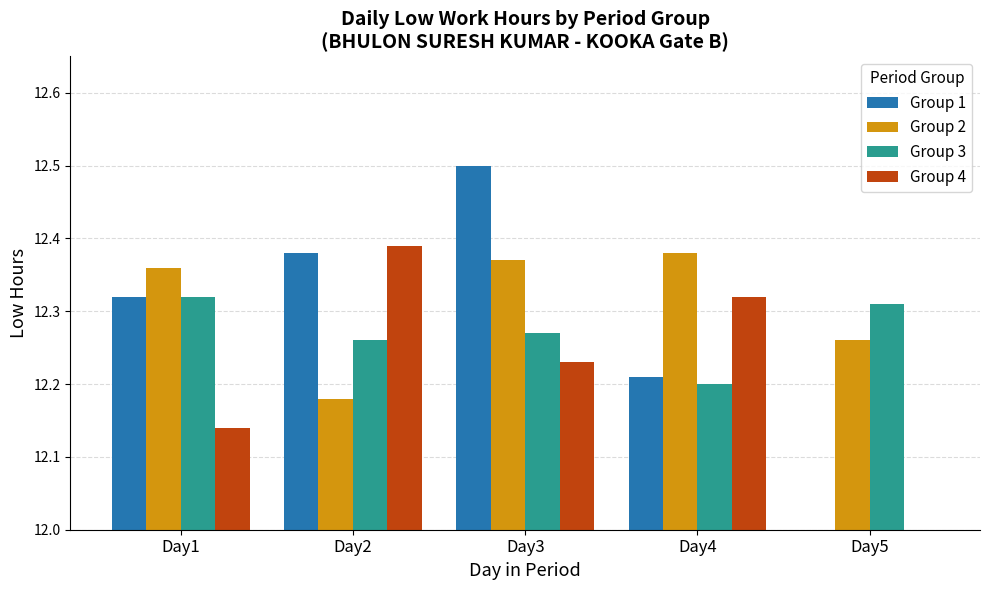

Reading left to right, what are all the values shown in this chart?

Group 1: 12.3	12.4	12.5	12.2	0.0
Group 2: 12.4	12.2	12.4	12.4	12.3
Group 3: 12.3	12.3	12.3	12.2	12.3
Group 4: 12.1	12.4	12.2	12.3	0.0